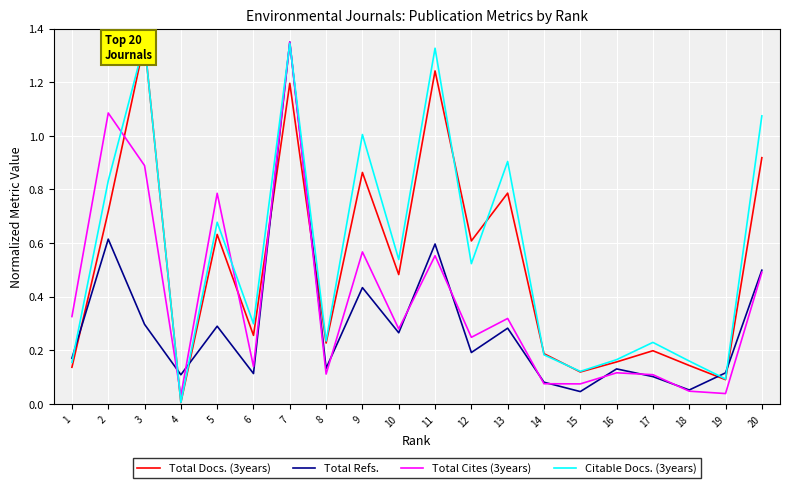

Which series changed the most between 10 and 11?

Citable Docs. (3years)